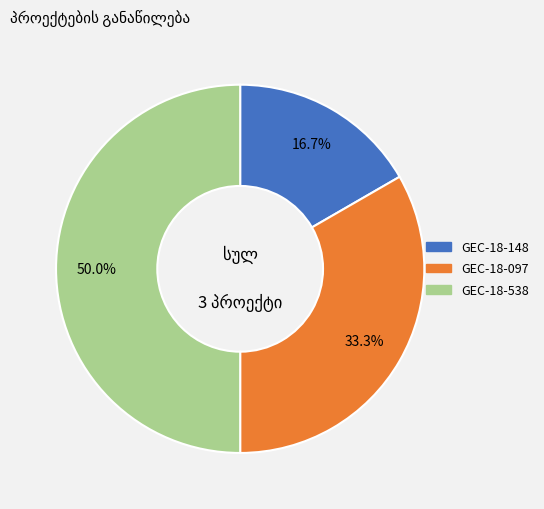

Does GEC-18-097 account for over 50% of the chart?

No